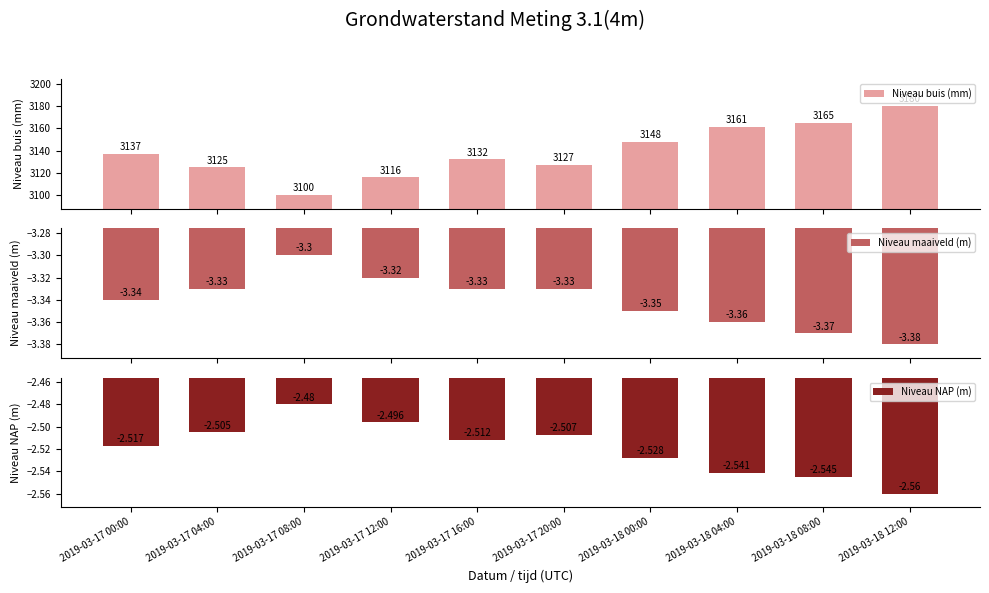

At which label does Niveau buis (mm) reach its peak?

2019-03-18 12:00